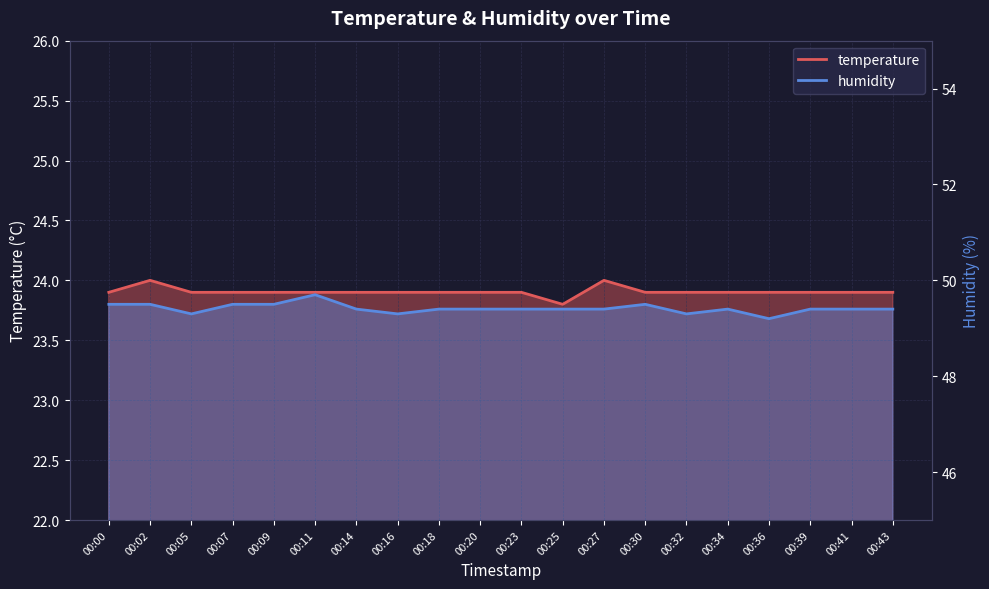

True or false: humidity and temperature intersect in this chart.

False